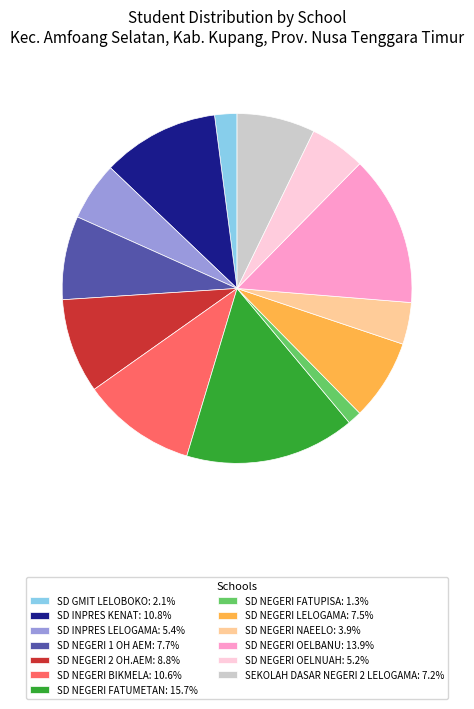

Does any single category account for the majority?

No